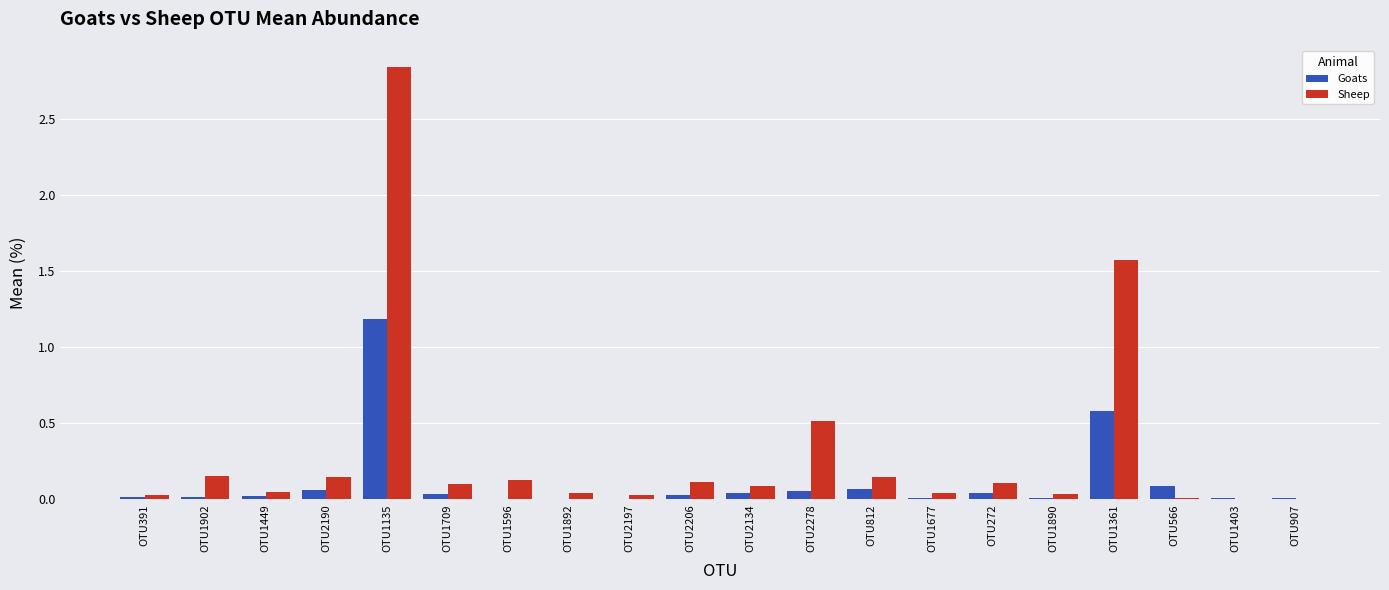

What is the sum of all Sheep values?

6.1